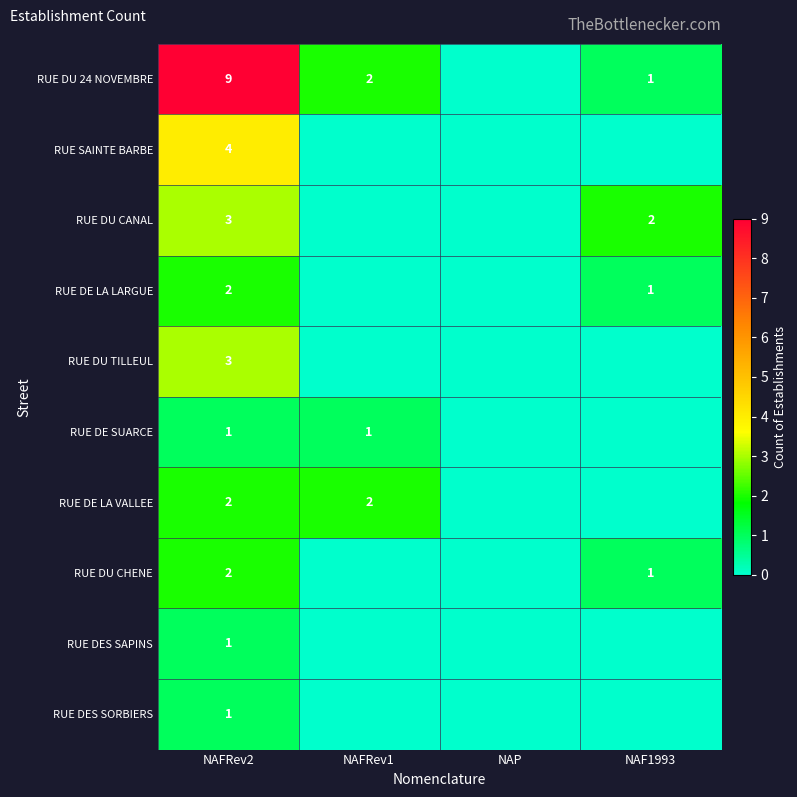

What is the total value across all series at NAFRev2?

28